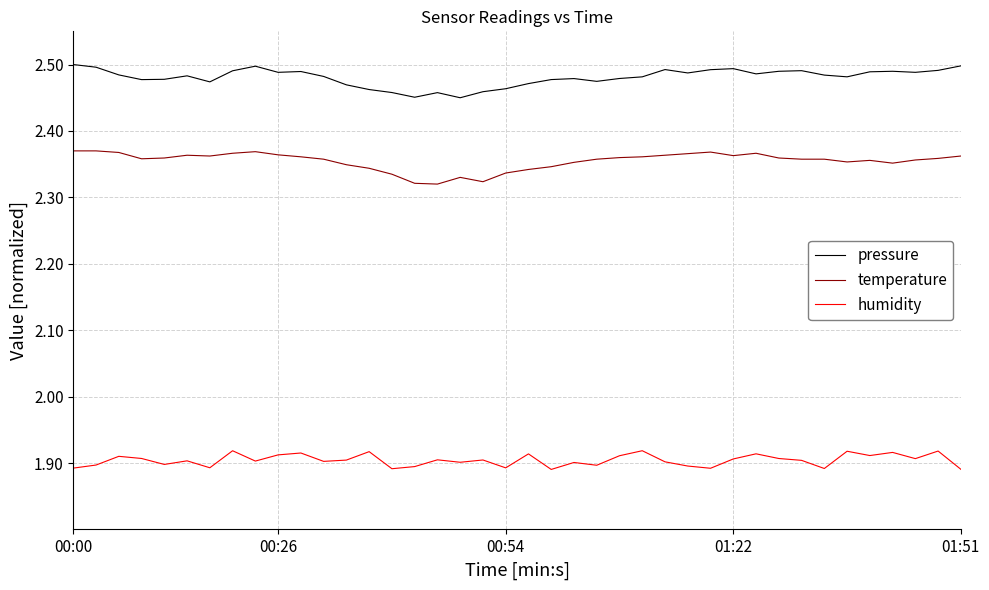

True or false: humidity and pressure cross at least once.

False